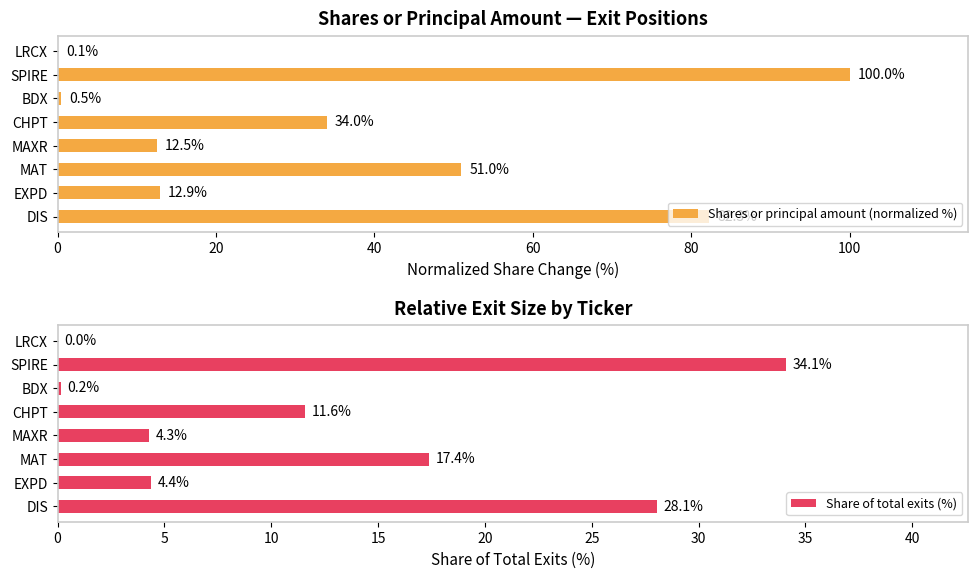

What is the highest value of the Share of total exits (%) series?

34.1